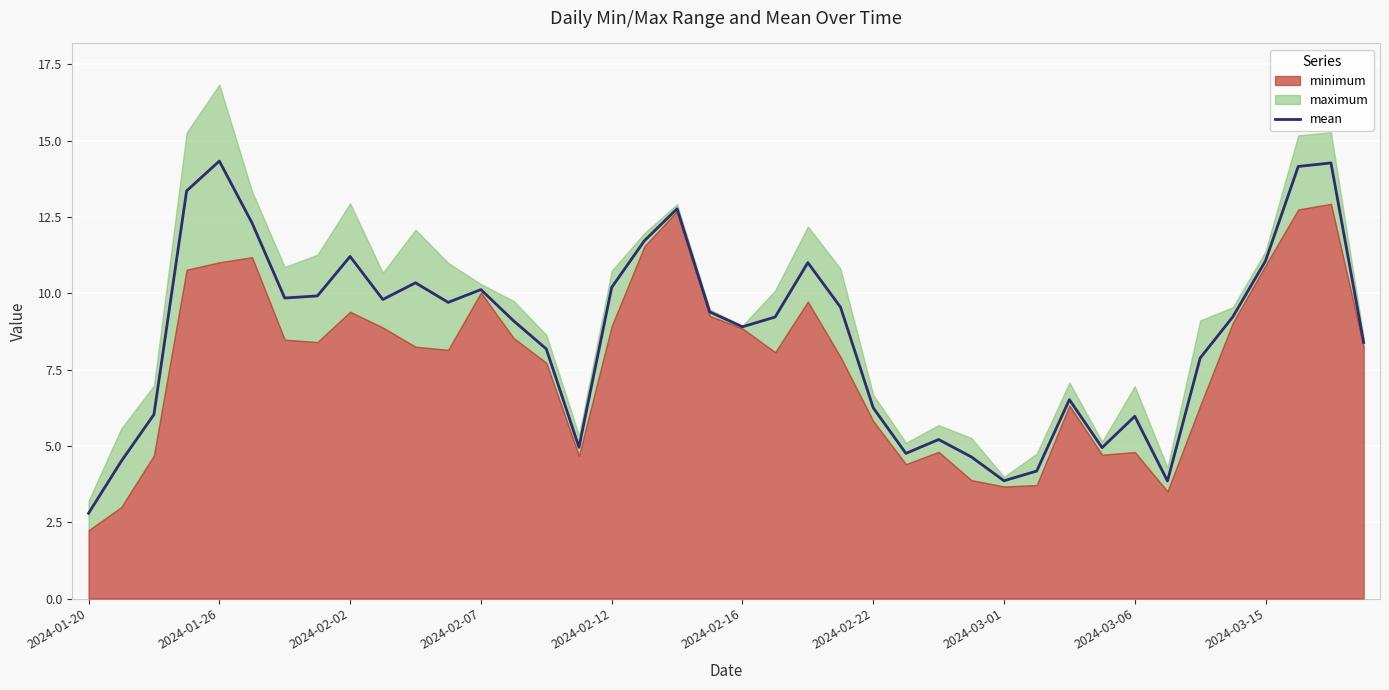

How many lines are shown in the chart?

1